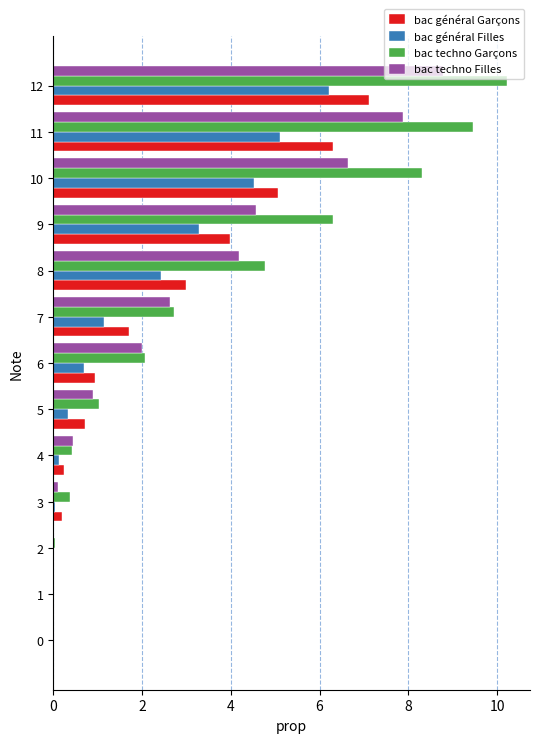

True or false: bac techno Garçons has a value of 6.3 at 9.

True